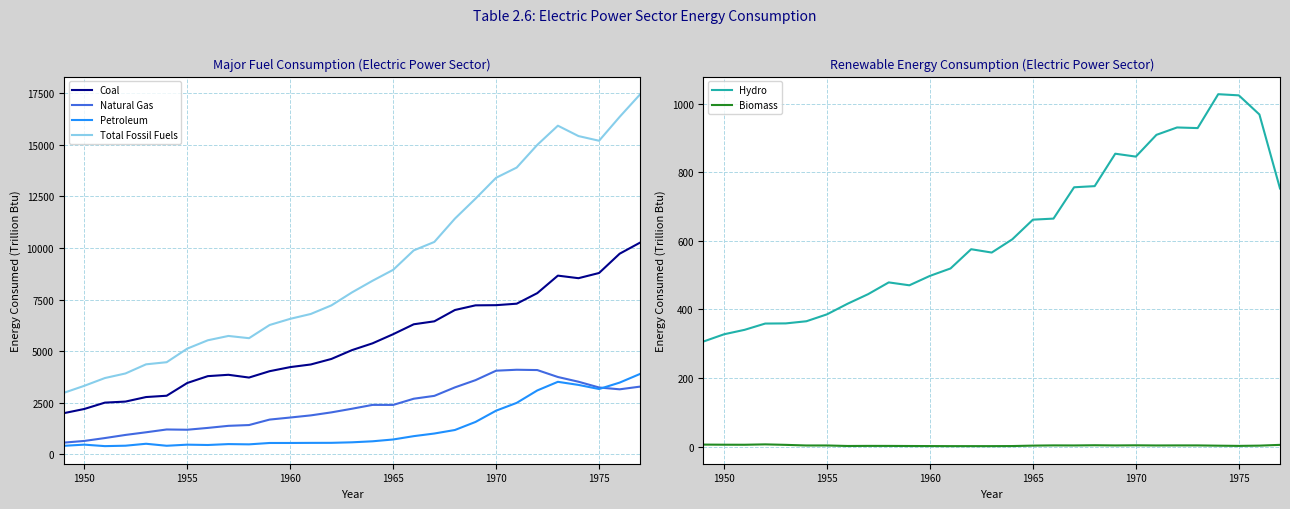

Is it true that Hydro equals 327.3 at 1950?

True